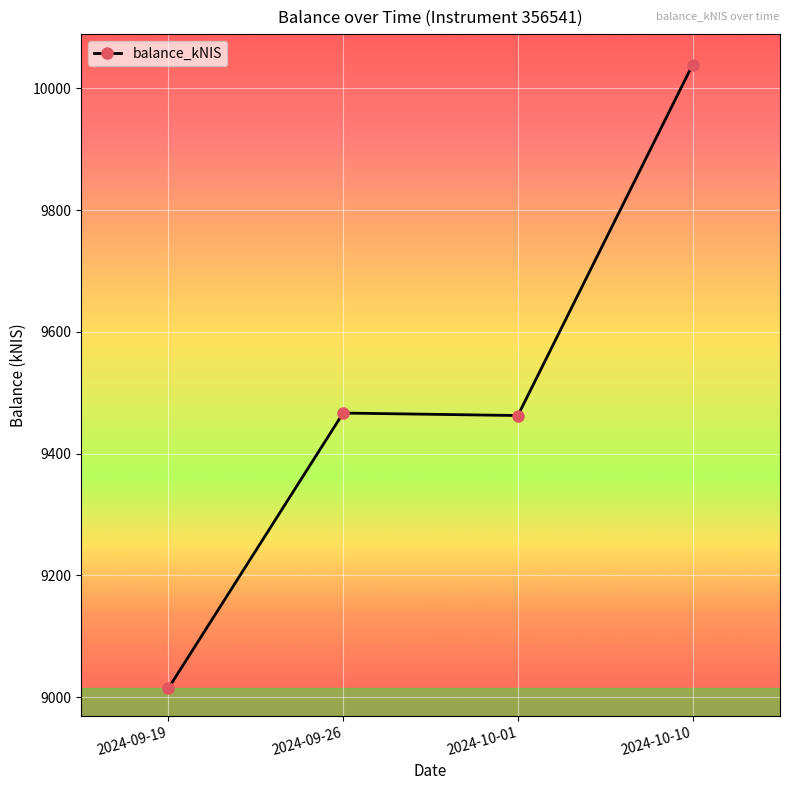

The value at 2024-10-10 is 3809.1. True or false?

False